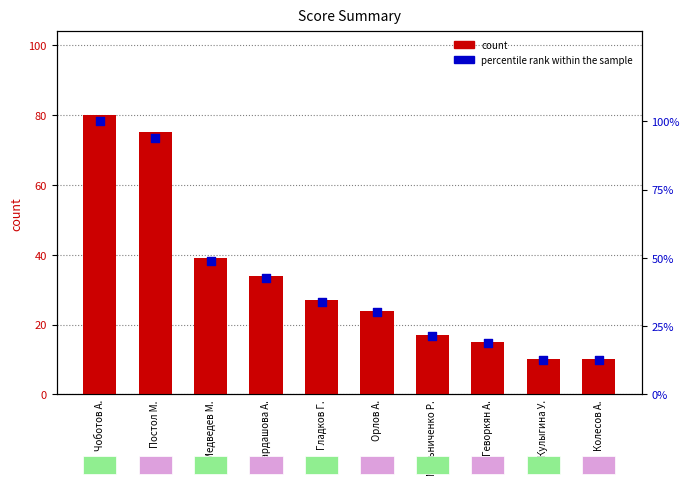

What is the total value across all series at Колесов А.?

22.5